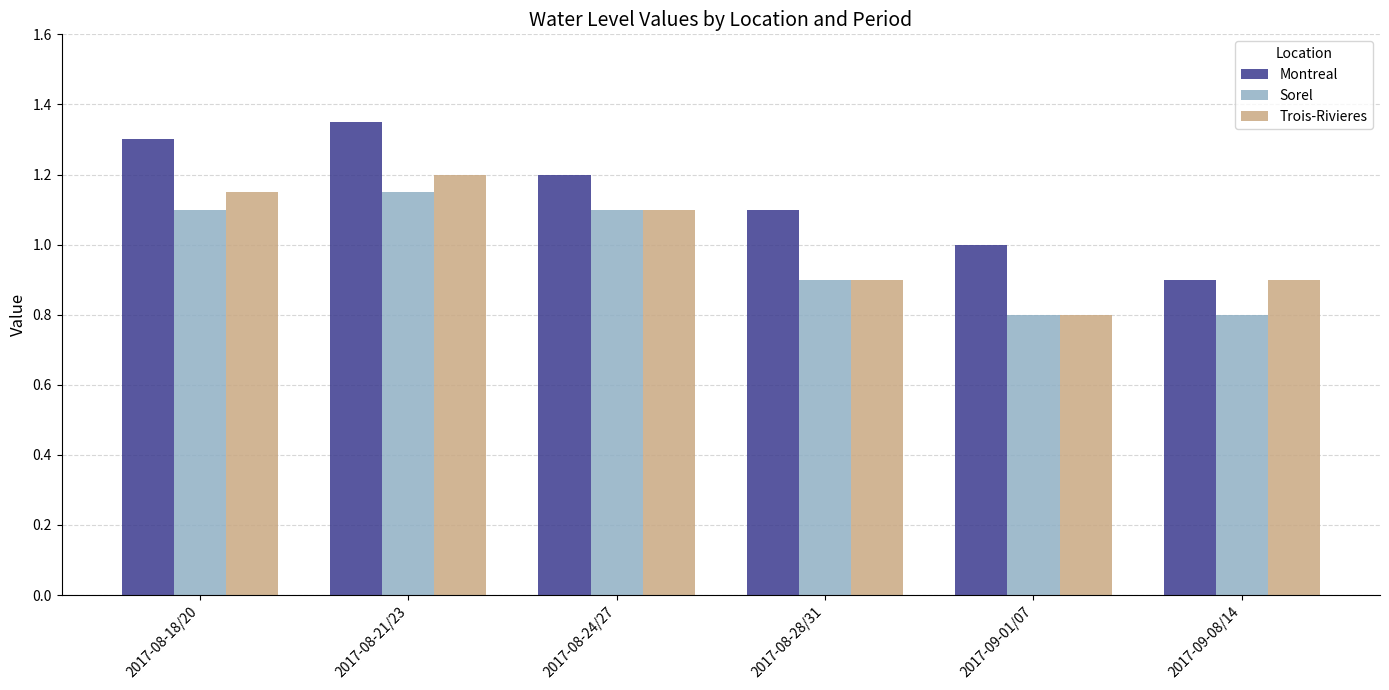

Where does the Sorel series first go above 1?

2017-08-18/20